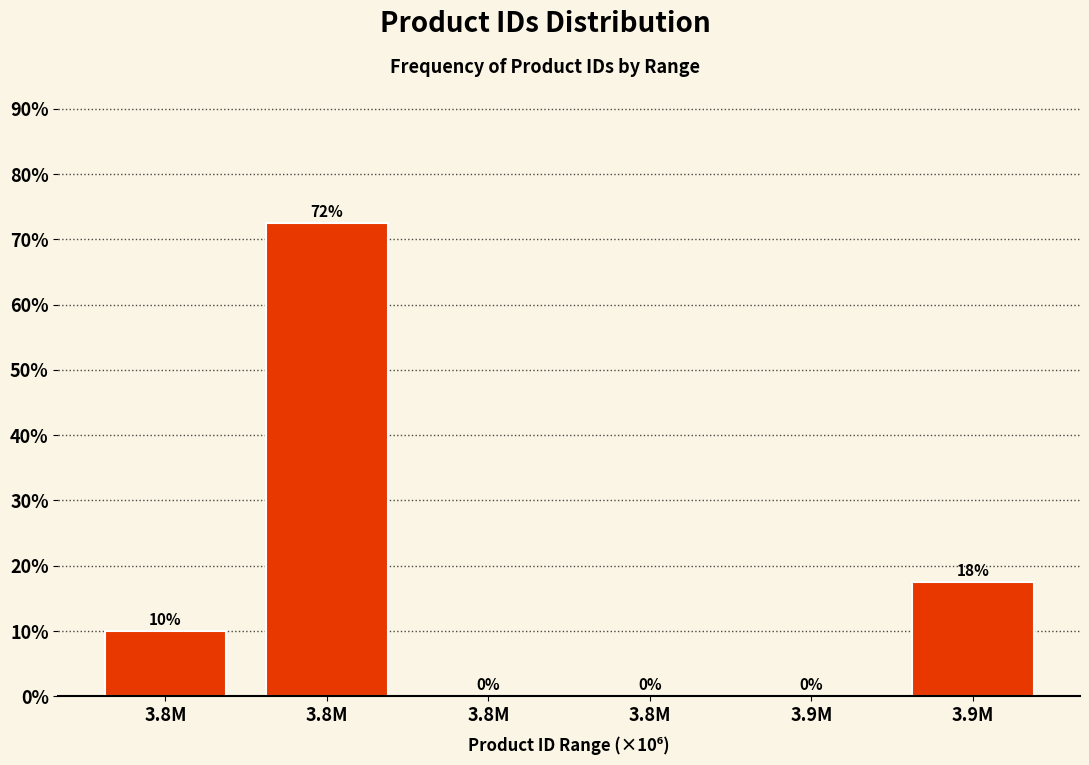

How many distinct data groups are displayed?

1